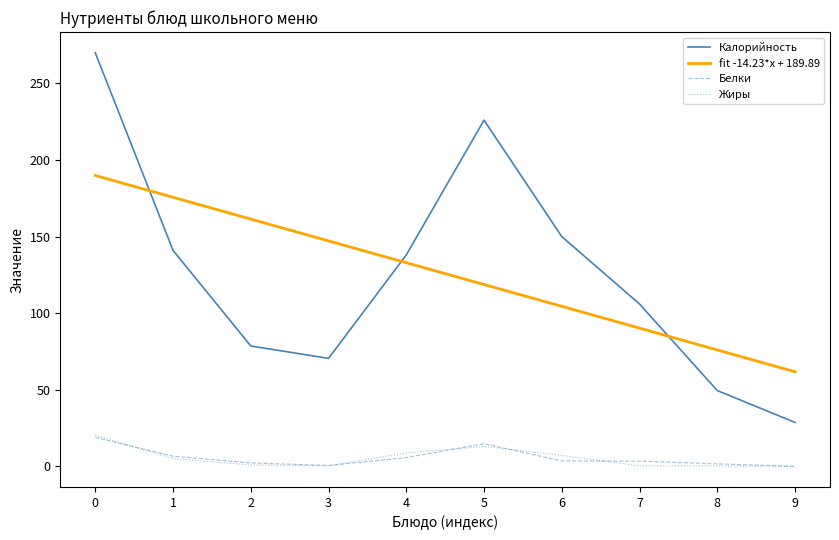

What is the difference between the maximum and second lowest values in the Калорийность series?

220.5